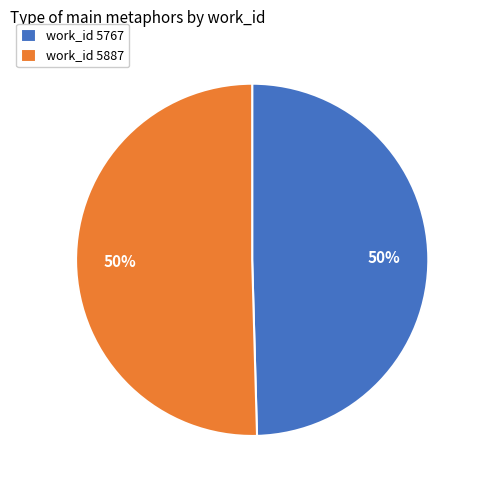

Approximately how many times larger is the value at work_id 5767 compared to work_id 5887?

1.0